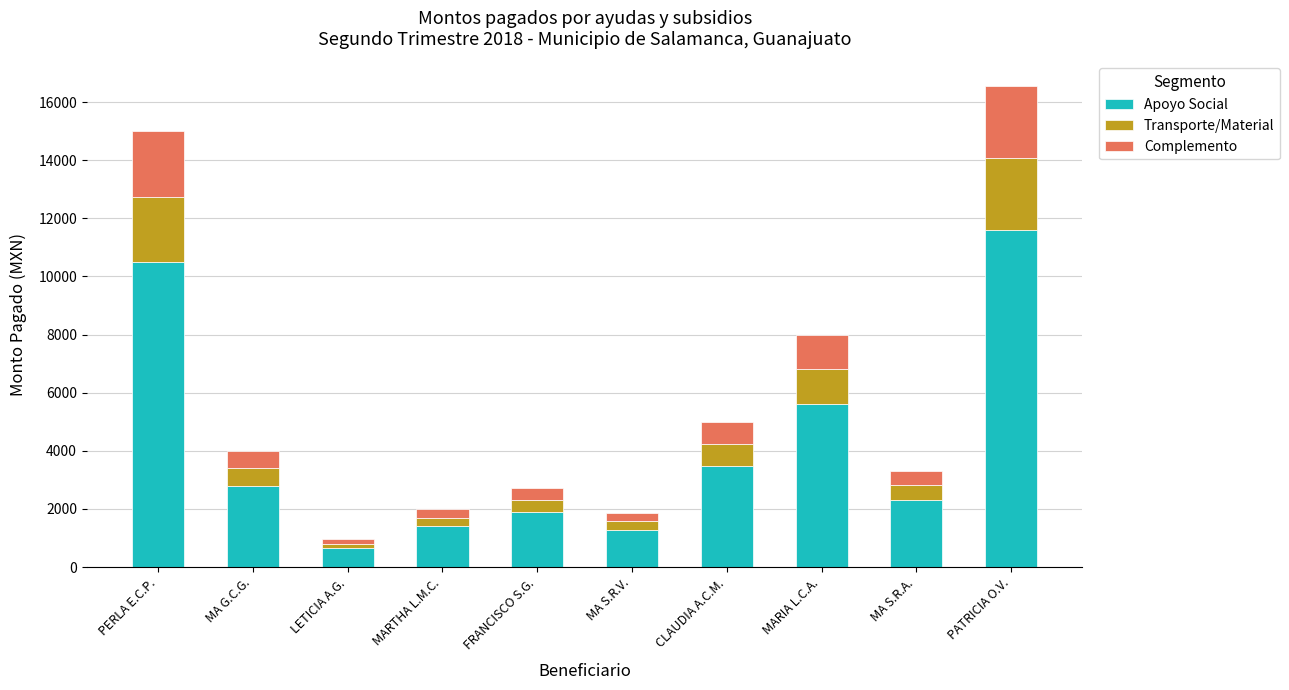

What is the difference between the Apoyo Social values at MA S.R.V. and PERLA E.C.P.?

9207.0